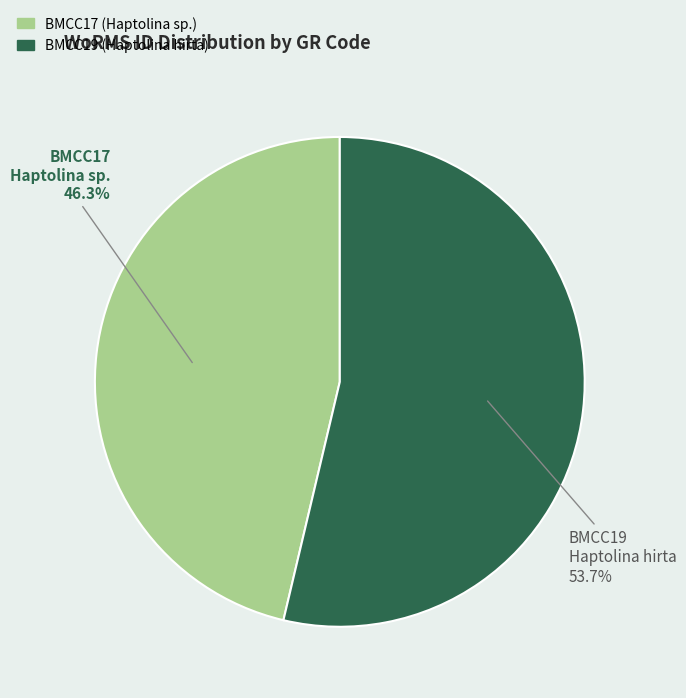

Combined, do BMCC19 and BMCC17 account for over 50%?

Yes